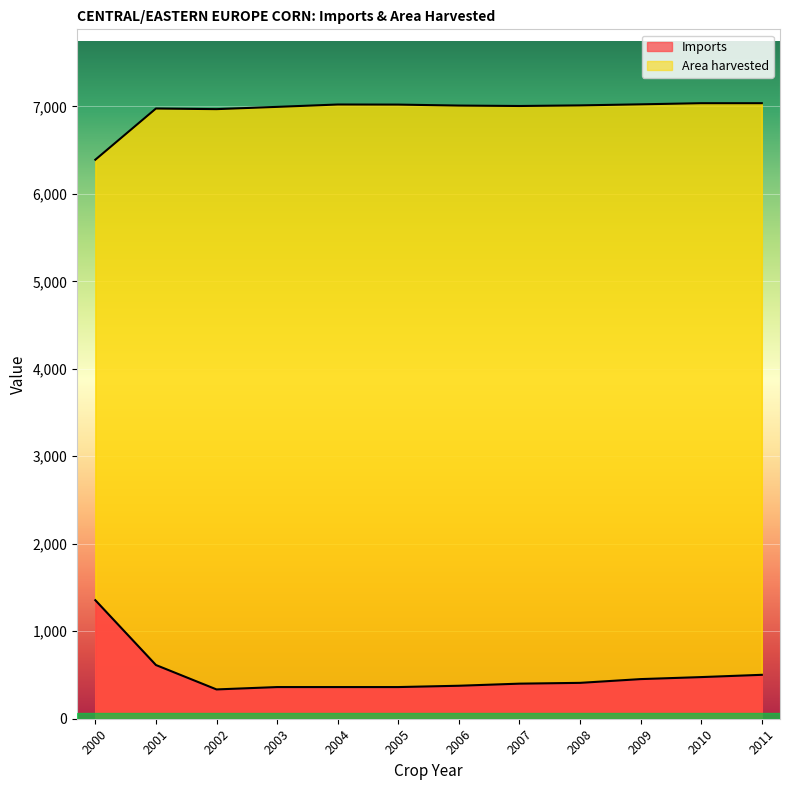

What is the sum of all Area harvested values?

83487